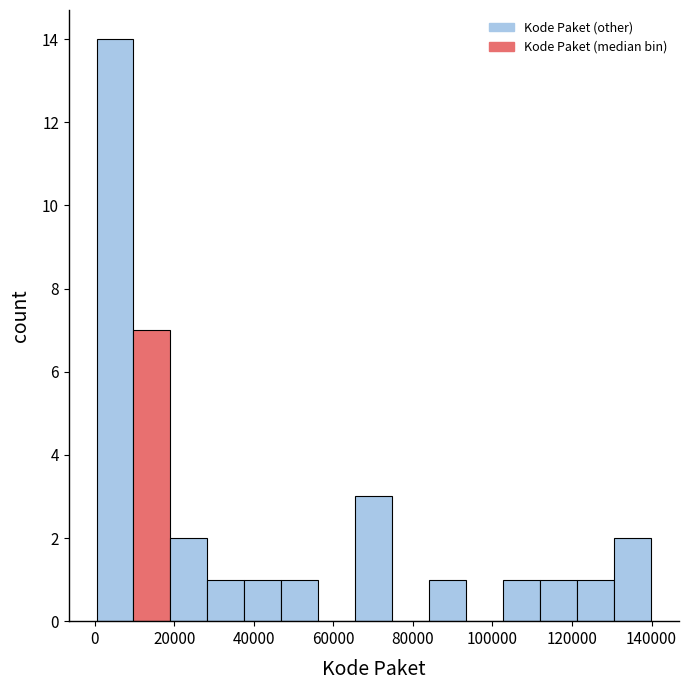

Reading left to right, list every bar in this chart as the range it spans on the x-axis followed by its height. Neither the bar edges nor the heights are printed on the chart, so give them approximately, as read against the axes.

0 to 10000: 14
10000 to 20000: 7
20000 to 28000: 2
28000 to 38000: 1
38000 to 46000: 1
46000 to 56000: 1
56000 to 66000: 0
66000 to 74000: 3
74000 to 84000: 0
84000 to 94000: 1
94000 to 102000: 0
102000 to 112000: 1
112000 to 122000: 1
122000 to 130000: 1
130000 to 140000: 2